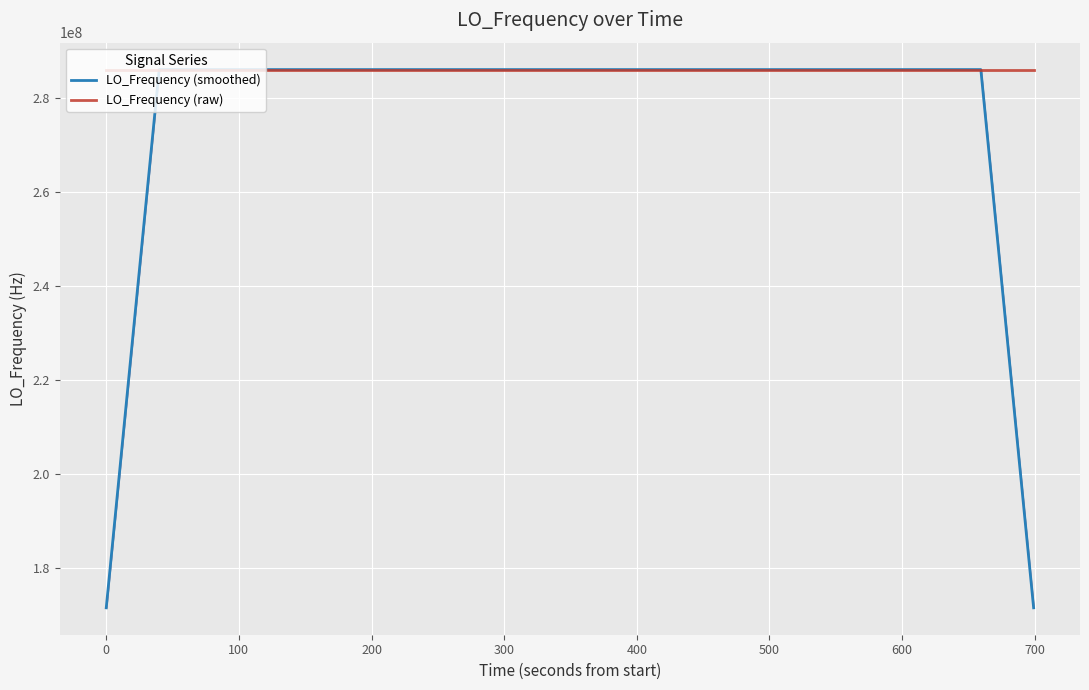

Is this an area chart (filled region under the line)?

No